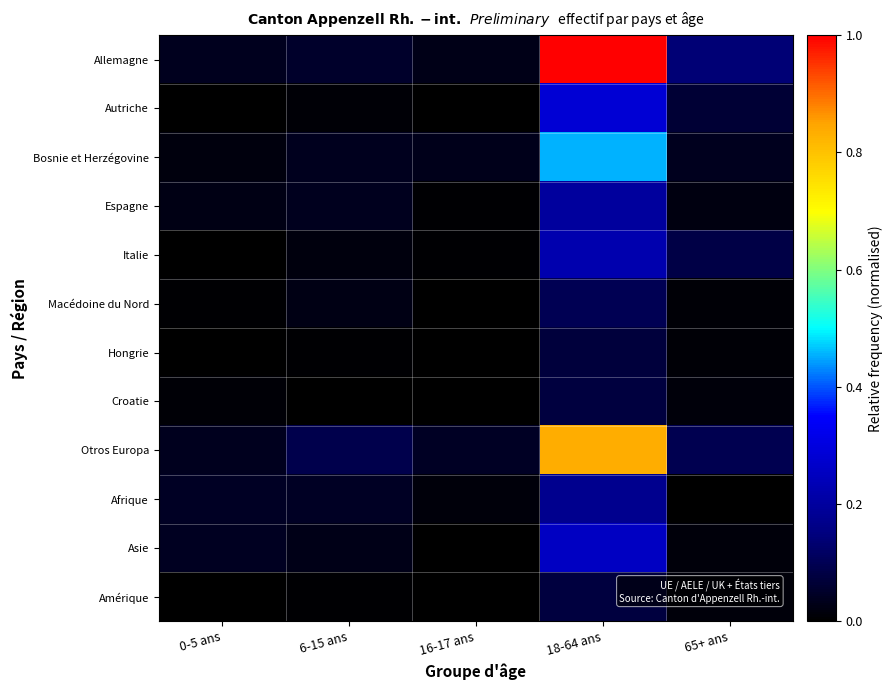

Reading left to right, transcribe all the data shown in this chart.

Allemagne: 0-5 ans=0.0	6-15 ans=0.1	16-17 ans=0.0	18-64 ans=1.0	65+ ans=0.1
Autriche: 0-5 ans=0.0	6-15 ans=0.0	16-17 ans=0.0	18-64 ans=0.3	65+ ans=0.1
Bosnie et Herzégovine: 0-5 ans=0.0	6-15 ans=0.0	16-17 ans=0.0	18-64 ans=0.5	65+ ans=0.0
Espagne: 0-5 ans=0.0	6-15 ans=0.0	16-17 ans=0.0	18-64 ans=0.2	65+ ans=0.0
Italie: 0-5 ans=0.0	6-15 ans=0.0	16-17 ans=0.0	18-64 ans=0.2	65+ ans=0.1
Macédoine du Nord: 0-5 ans=0.0	6-15 ans=0.0	16-17 ans=0.0	18-64 ans=0.1	65+ ans=0.0
Hongrie: 0-5 ans=0.0	6-15 ans=0.0	16-17 ans=0.0	18-64 ans=0.1	65+ ans=0.0
Croatie: 0-5 ans=0.0	6-15 ans=0.0	16-17 ans=0.0	18-64 ans=0.1	65+ ans=0.0
Otros Europa: 0-5 ans=0.0	6-15 ans=0.1	16-17 ans=0.0	18-64 ans=0.8	65+ ans=0.1
Afrique: 0-5 ans=0.0	6-15 ans=0.0	16-17 ans=0.0	18-64 ans=0.2	65+ ans=0.0
Asie: 0-5 ans=0.0	6-15 ans=0.0	16-17 ans=0.0	18-64 ans=0.3	65+ ans=0.0
Amérique: 0-5 ans=0.0	6-15 ans=0.0	16-17 ans=0.0	18-64 ans=0.1	65+ ans=0.0